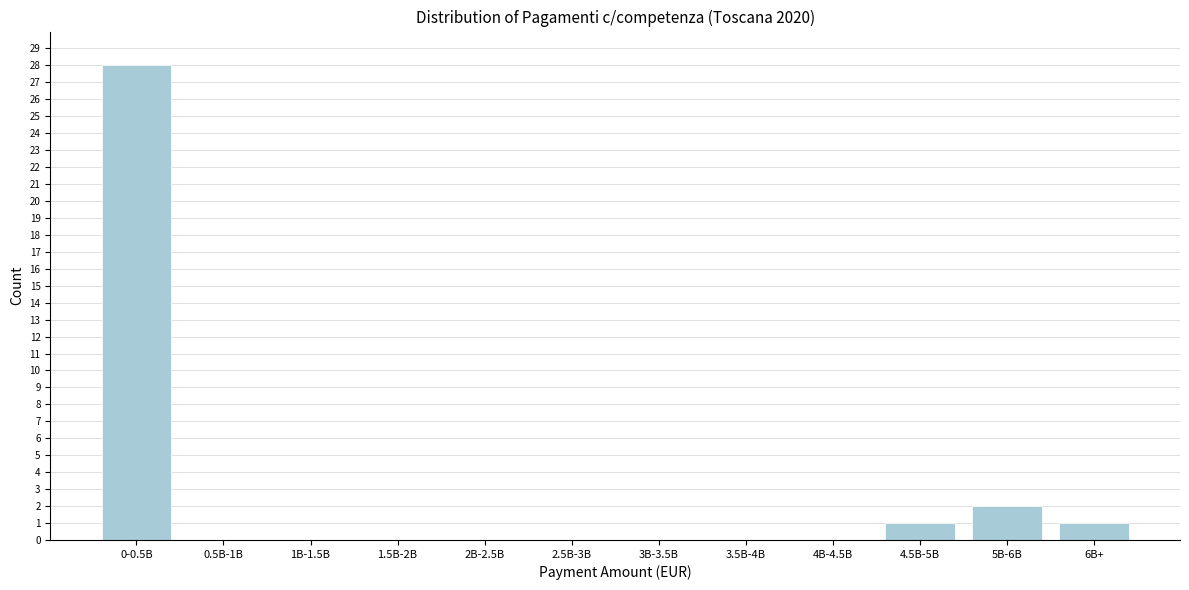

Reading left to right, extract all data points from this chart.

0-0.5B=28	0.5B-1B=0	1B-1.5B=0	1.5B-2B=0	2B-2.5B=0	2.5B-3B=0	3B-3.5B=0	3.5B-4B=0	4B-4.5B=0	4.5B-5B=1	5B-6B=2	6B+=1